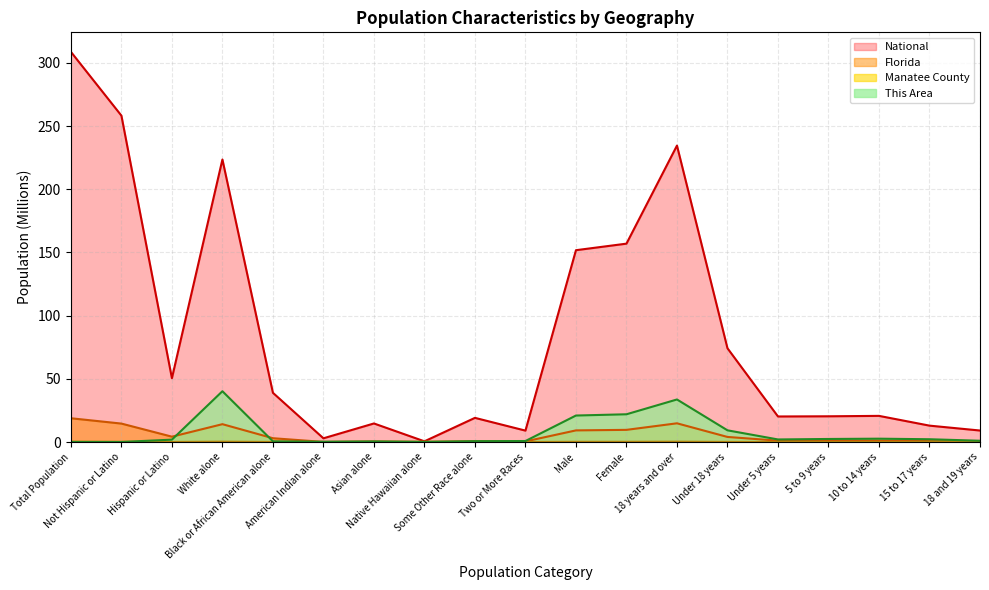

How many values in the National series exceed 20?

12